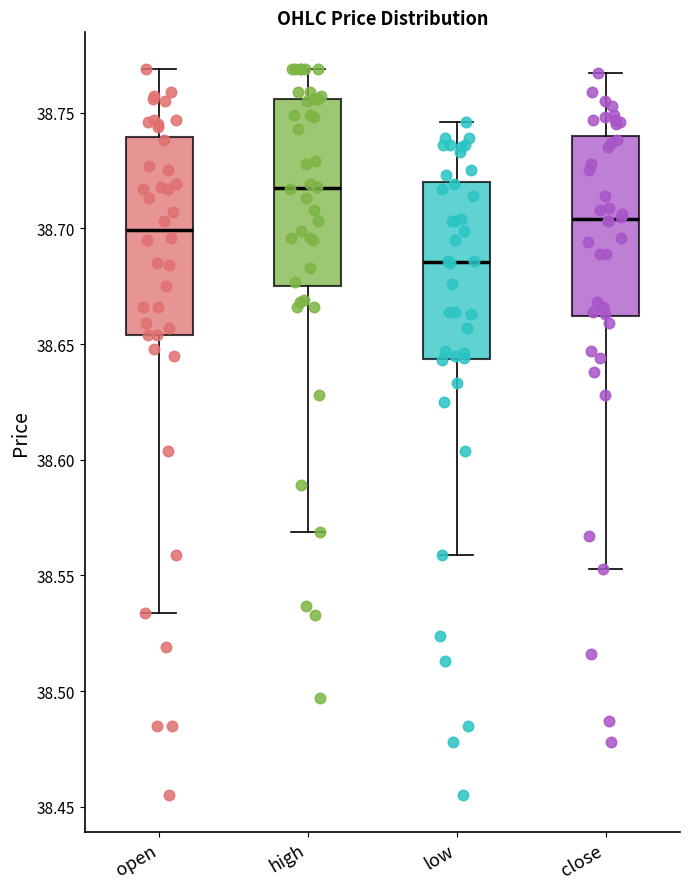

Reading left to right, transcribe this box plot: for each box, give where its median line is, the range the box spans, and where its two whiskers end, as read against the y-axis. The values are not printed on the chart, so give them approximately, as read against the axis.

open: median 38.700, box 38.655 to 38.740, whiskers 38.535 to 38.770
high: median 38.720, box 38.675 to 38.755, whiskers 38.570 to 38.770
low: median 38.685, box 38.645 to 38.720, whiskers 38.560 to 38.745
close: median 38.705, box 38.660 to 38.740, whiskers 38.555 to 38.765